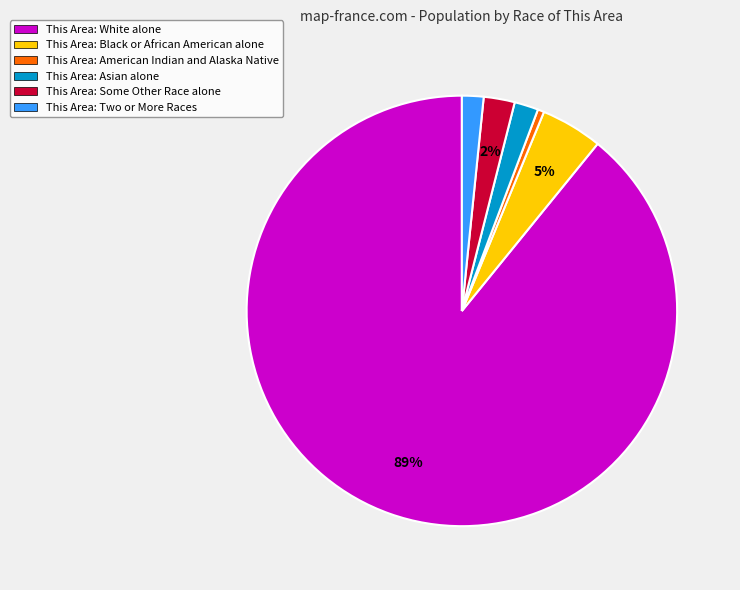

To the nearest percent, what is the difference between the largest and smallest slice percentages?

89%